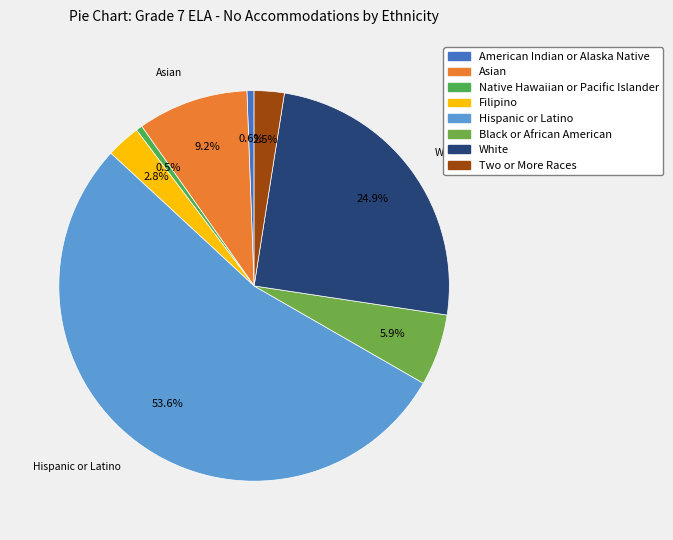

To the nearest percent, what percentage of the pie is Filipino?

3%